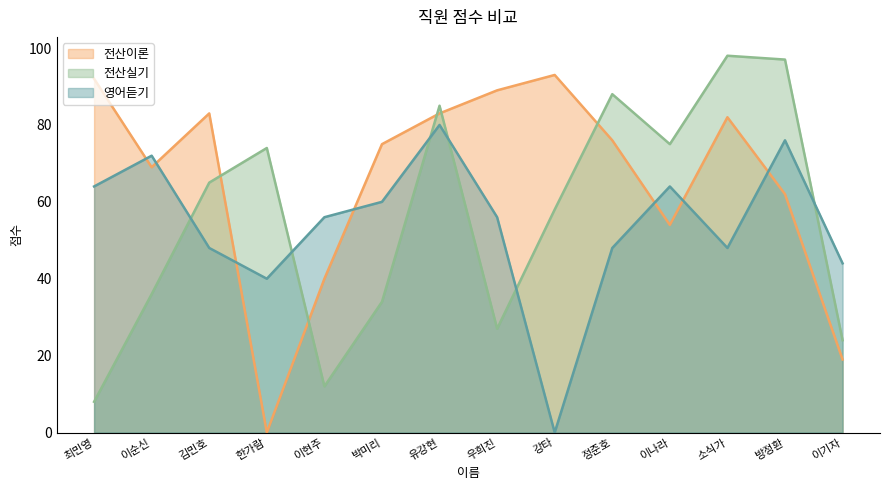

How many lines are shown in the chart?

3